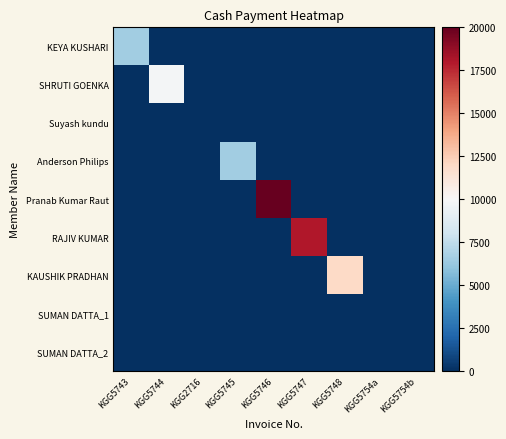

Reading left to right, extract all data points from this chart.

KEYA KUSHARI: KGG5743=6499	KGG5744=0	KGG2716=0	KGG5745=0	KGG5746=0	KGG5747=0	KGG5748=0	KGG5754a=0	KGG5754b=0
SHRUTI GOENKA: KGG5743=0	KGG5744=9799	KGG2716=0	KGG5745=0	KGG5746=0	KGG5747=0	KGG5748=0	KGG5754a=0	KGG5754b=0
Suyash kundu: KGG5743=0	KGG5744=0	KGG2716=0	KGG5745=0	KGG5746=0	KGG5747=0	KGG5748=0	KGG5754a=0	KGG5754b=0
Anderson Philips: KGG5743=0	KGG5744=0	KGG2716=0	KGG5745=6499	KGG5746=0	KGG5747=0	KGG5748=0	KGG5754a=0	KGG5754b=0
Pranab Kumar Raut: KGG5743=0	KGG5744=0	KGG2716=0	KGG5745=0	KGG5746=20000	KGG5747=0	KGG5748=0	KGG5754a=0	KGG5754b=0
RAJIV KUMAR: KGG5743=0	KGG5744=0	KGG2716=0	KGG5745=0	KGG5746=0	KGG5747=17999	KGG5748=0	KGG5754a=0	KGG5754b=0
KAUSHIK PRADHAN: KGG5743=0	KGG5744=0	KGG2716=0	KGG5745=0	KGG5746=0	KGG5747=0	KGG5748=11999	KGG5754a=0	KGG5754b=0
SUMAN DATTA_1: KGG5743=0	KGG5744=0	KGG2716=0	KGG5745=0	KGG5746=0	KGG5747=0	KGG5748=0	KGG5754a=0	KGG5754b=0
SUMAN DATTA_2: KGG5743=0	KGG5744=0	KGG2716=0	KGG5745=0	KGG5746=0	KGG5747=0	KGG5748=0	KGG5754a=0	KGG5754b=0